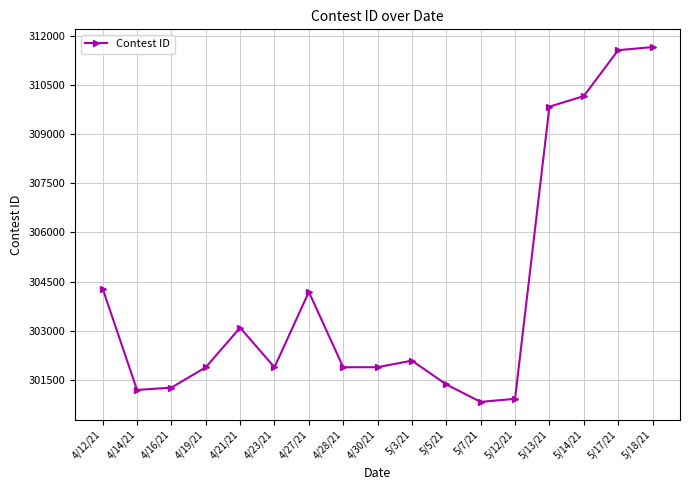

What is the smallest value displayed?

300829